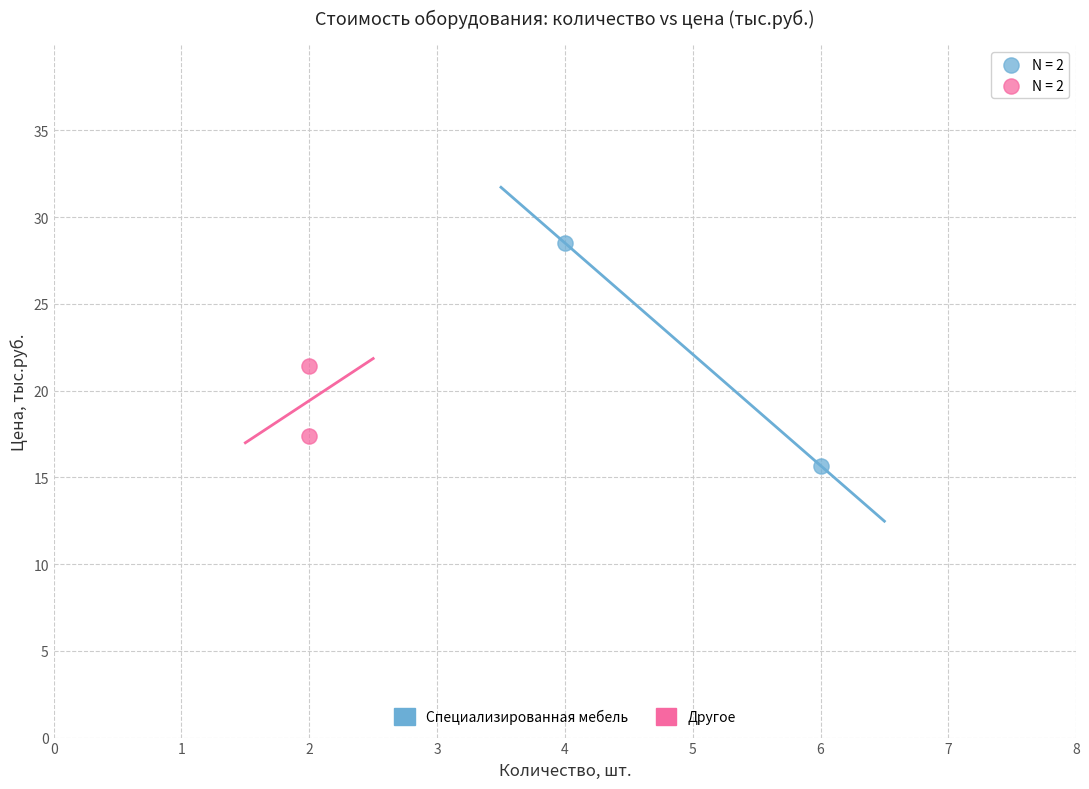

What are all the series names shown in the legend?

Специализированная мебель, Другое